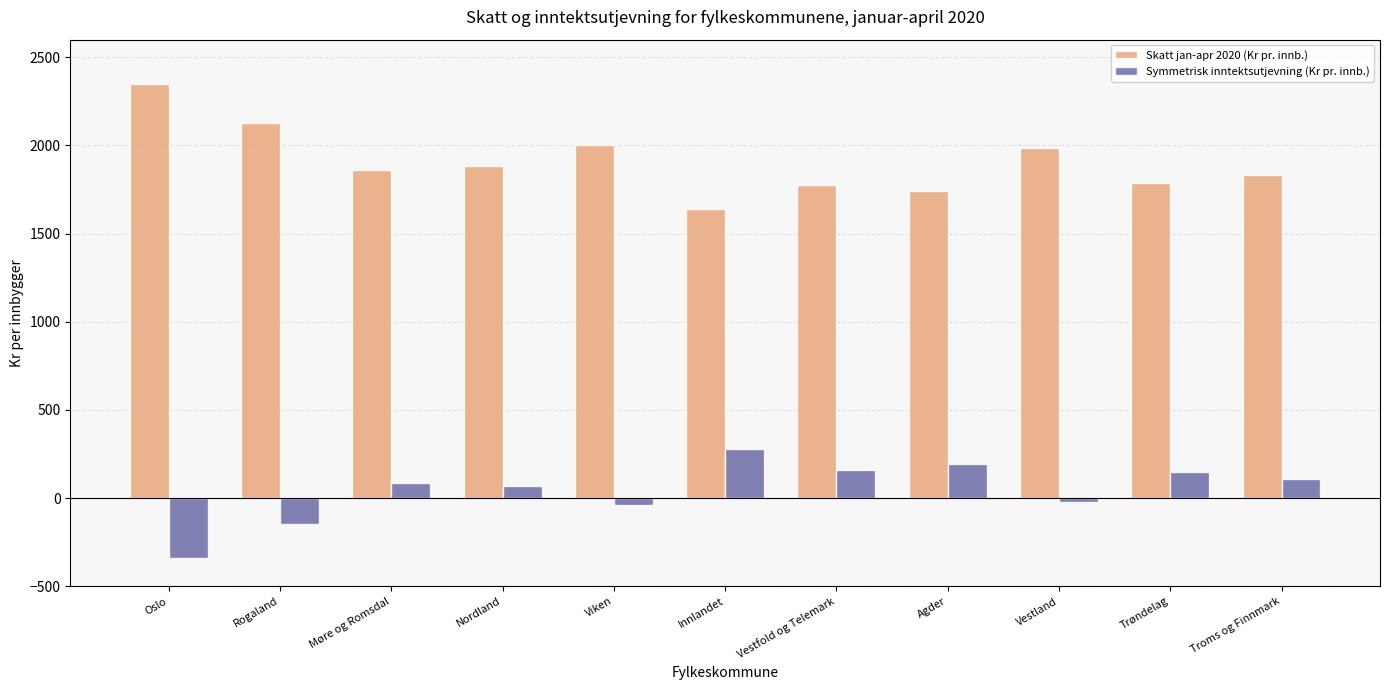

Are the bars horizontal?

No